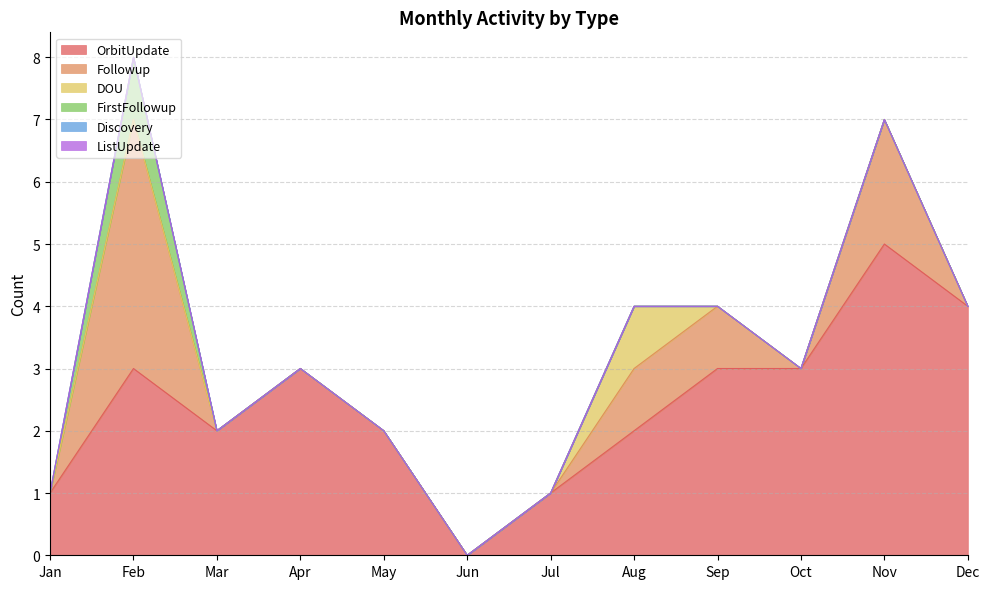

List the series in order of their peak value, lowest first.

Discovery, ListUpdate, DOU, FirstFollowup, Followup, OrbitUpdate